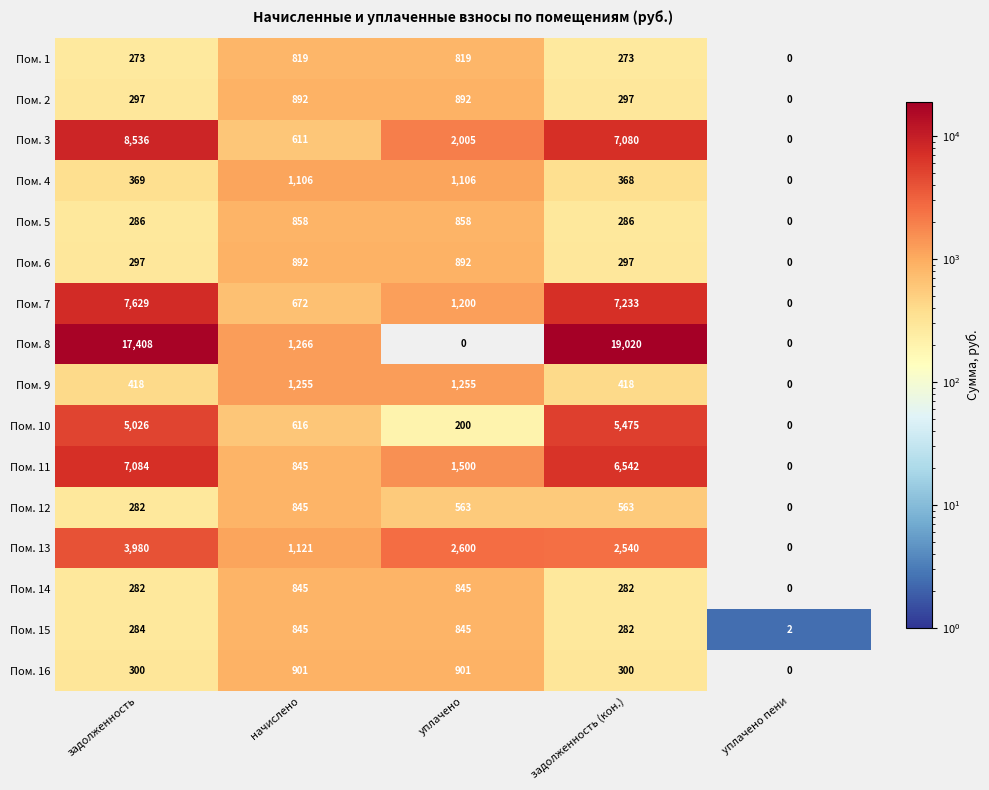

Count the number of categories in the chart.

5